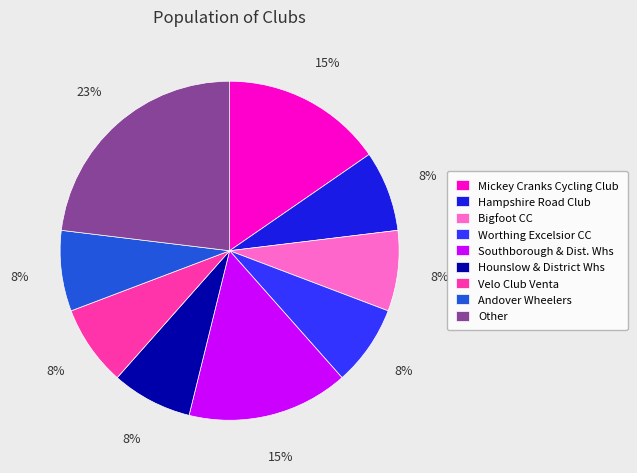

How many segments does this pie chart have?

9